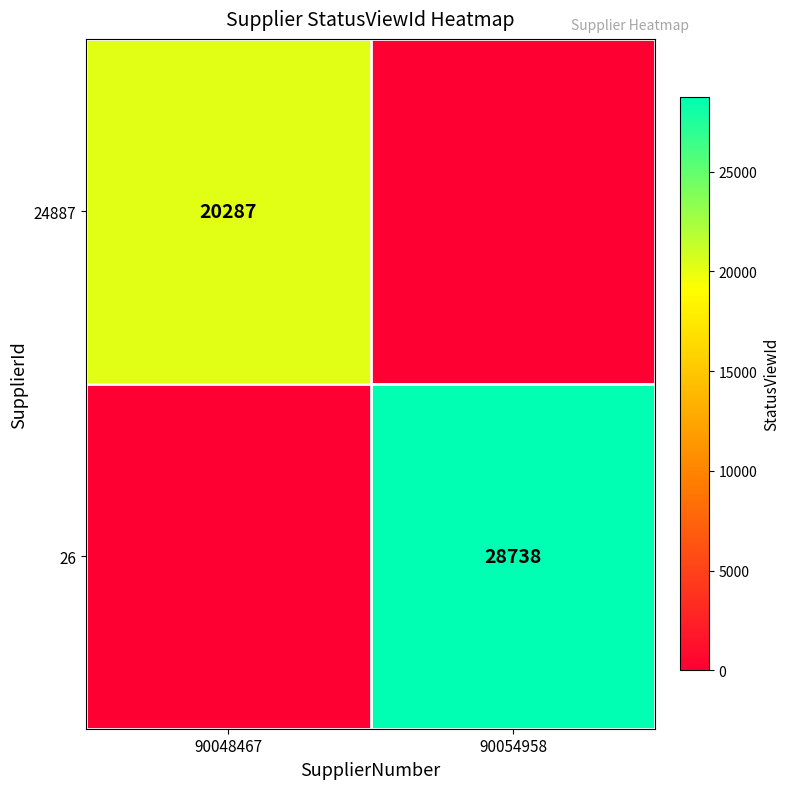

True or false: 26 has a value of 39513 at 90054958.

False